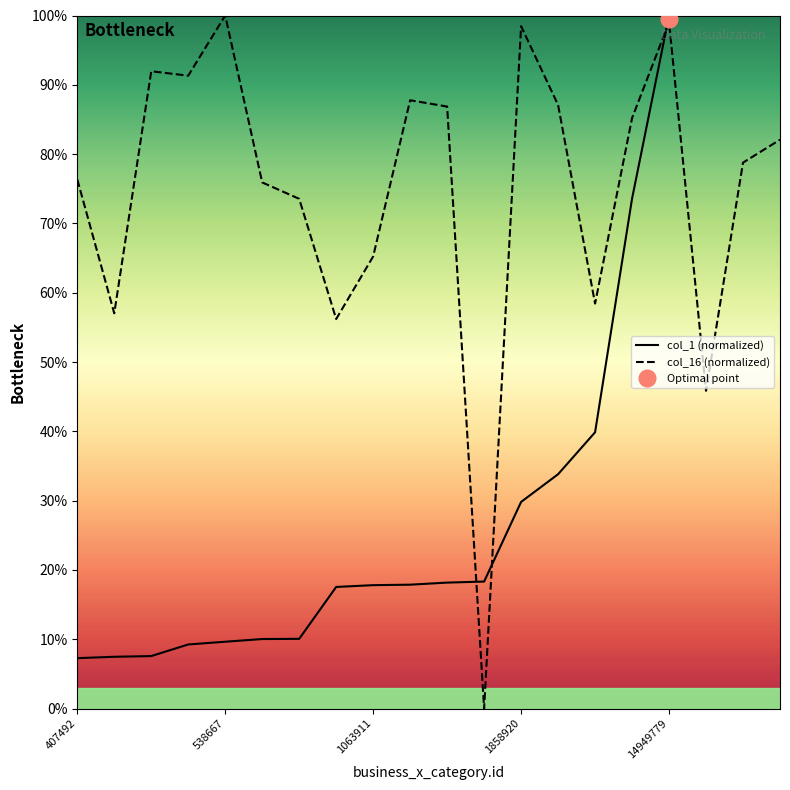

What is the difference between the second highest and minimum values in the col_1 (normalized) series?

92.7